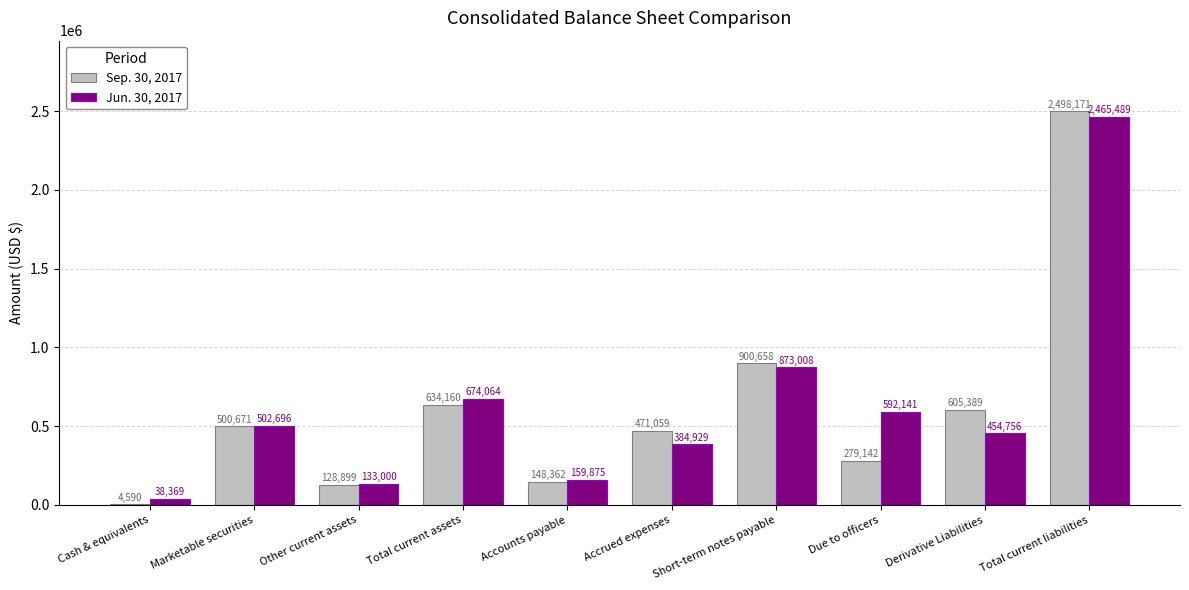

Between Marketable securities and Due to officers, which series saw the biggest shift?

Sep. 30, 2017